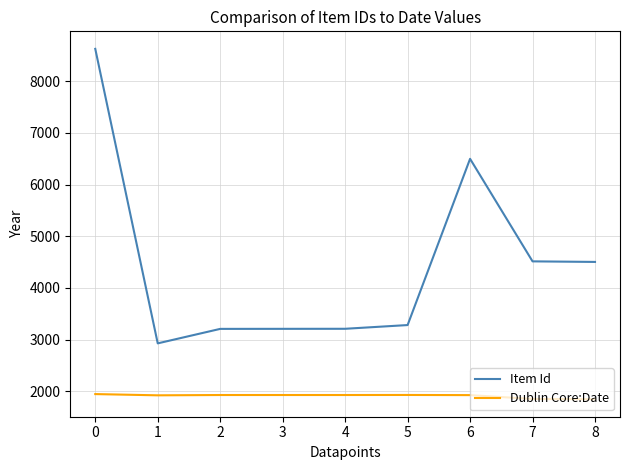

The Dublin Core:Date series shows 1018 at 2. True or false?

False